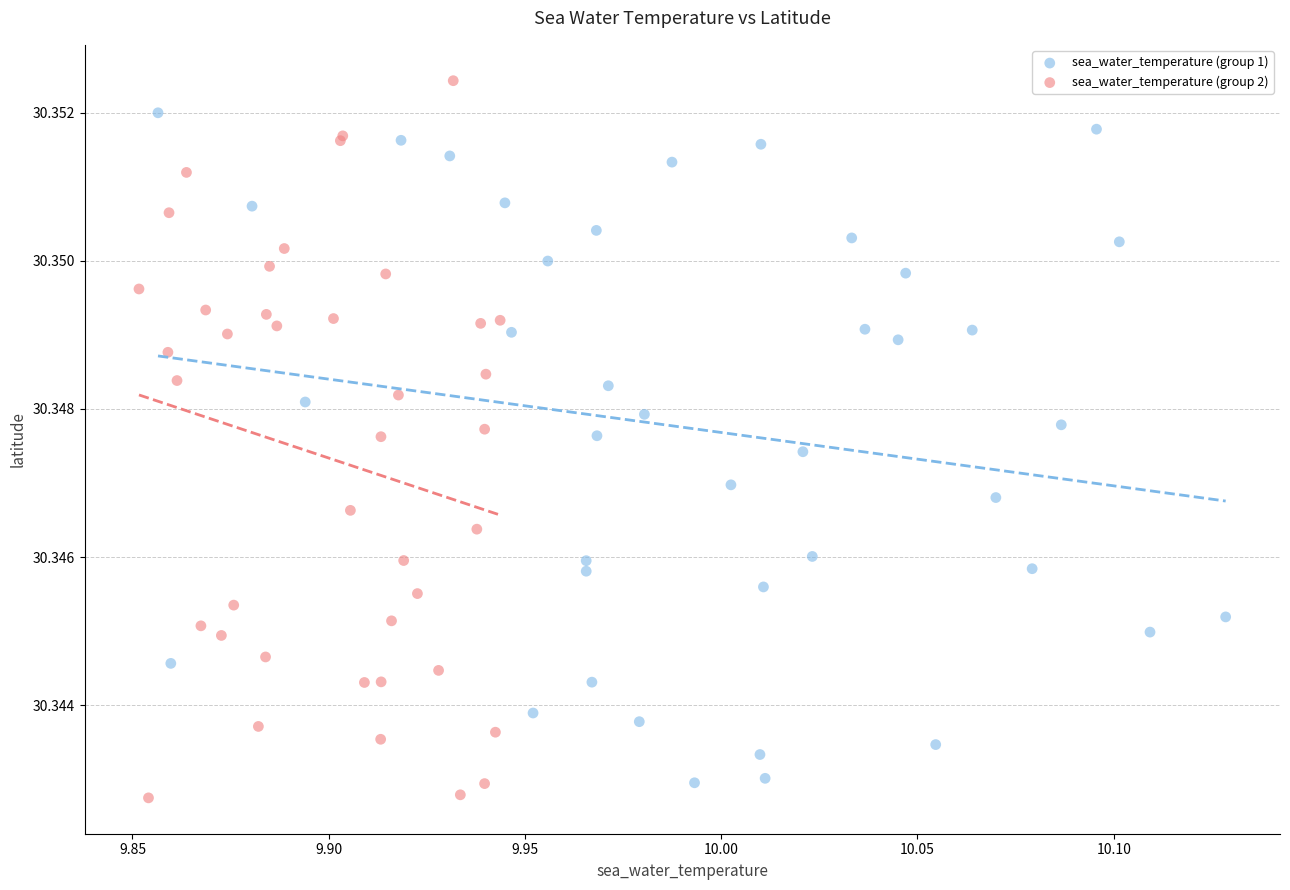

Which series contains the lowest Y value?

sea_water_temperature (group 2)